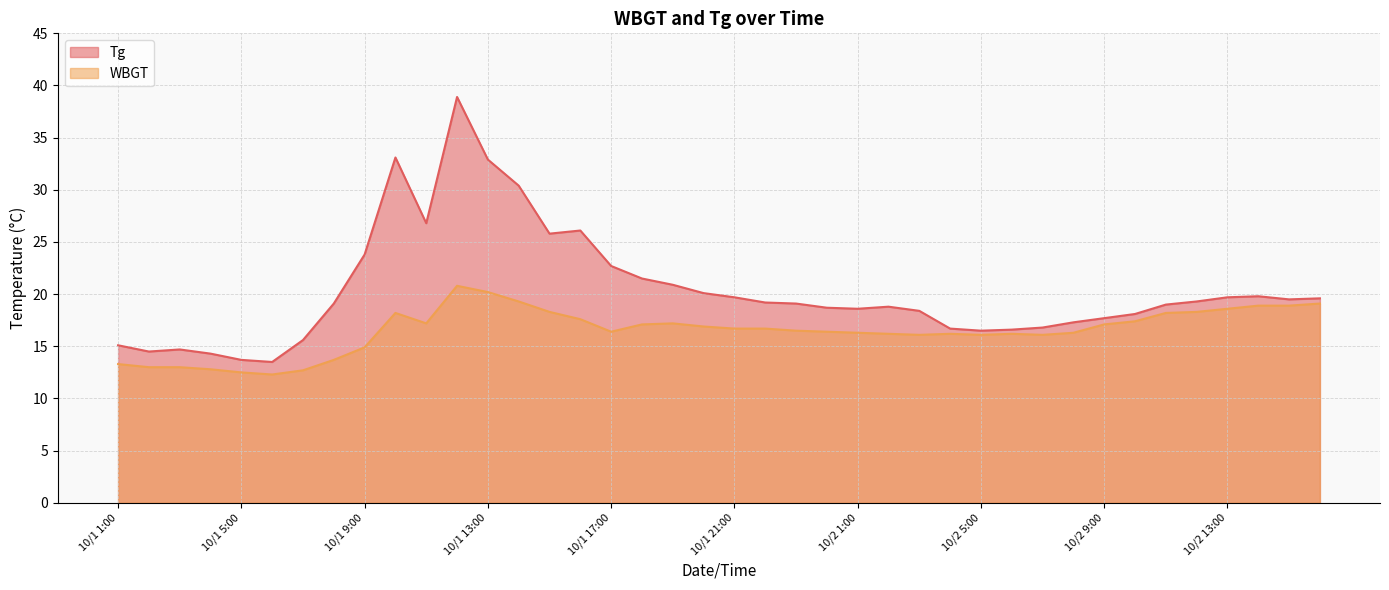

What is the label of the 2nd point from the left?

10/1 2:00